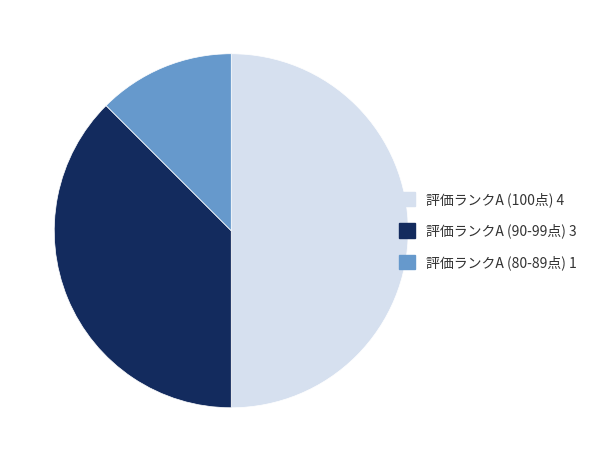

True or false: 評価ランクA (100点) 4 accounts for 50% of the total.

True